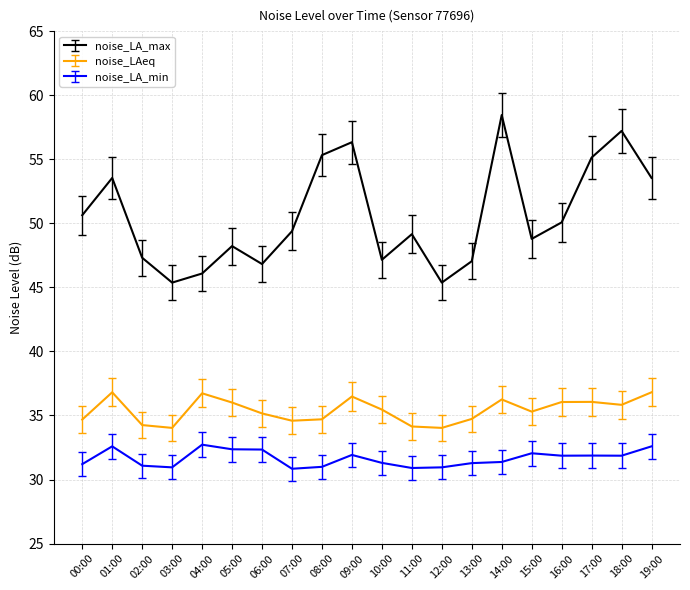

Which series has the widest spread of values?

noise_LA_max